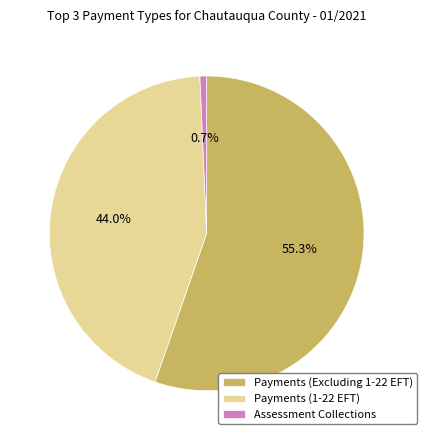

Count the number of slices in the pie.

3